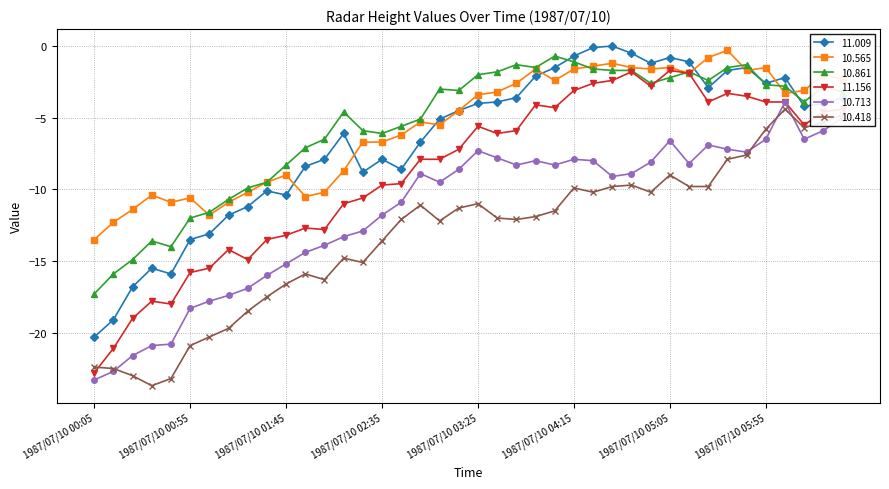

Which series has the widest spread of values?

11.156